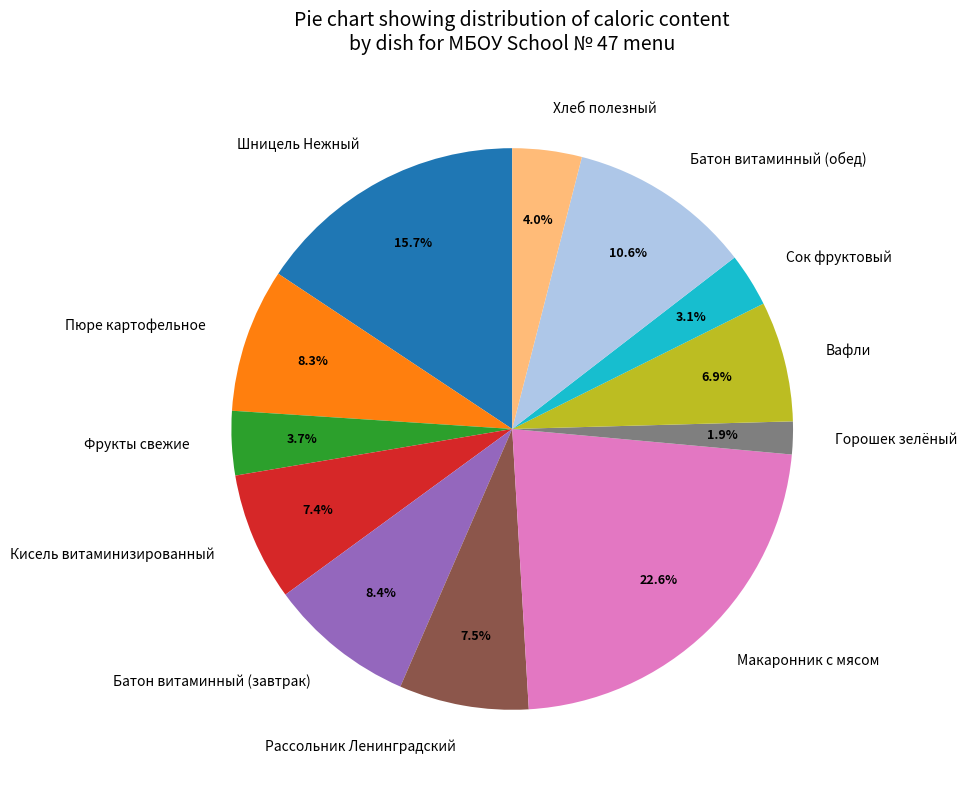

To the nearest percent, what is the difference between the largest and smallest slice percentages?

21%